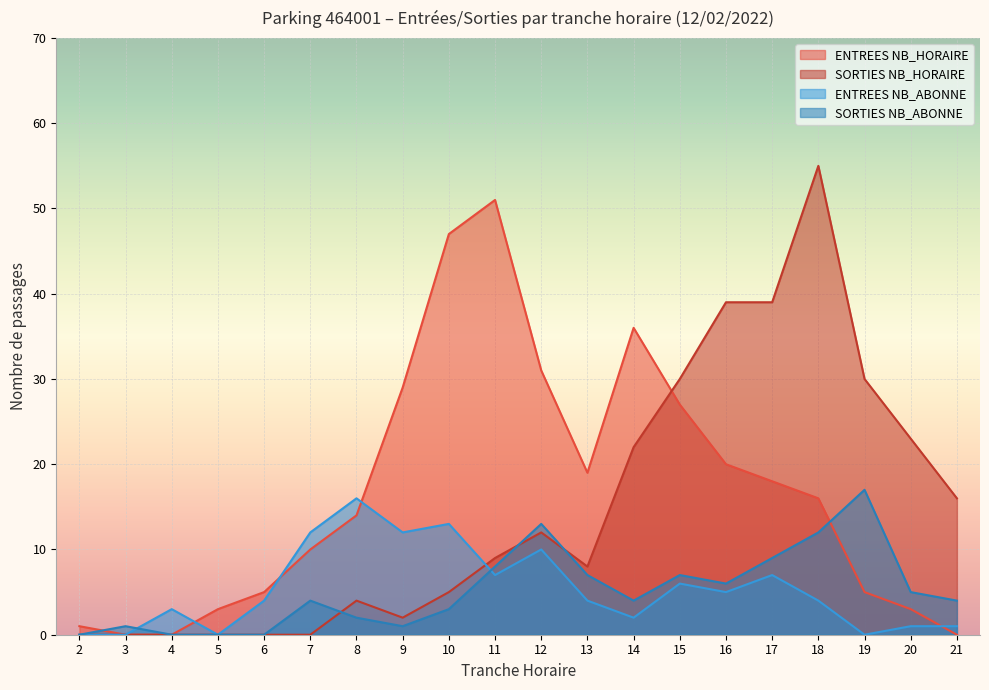

List the labels in order of SORTIES NB_HORAIRE value, smallest first.

2, 3, 4, 5, 6, 7, 9, 8, 10, 13, 11, 12, 21, 14, 20, 15, 19, 16, 17, 18